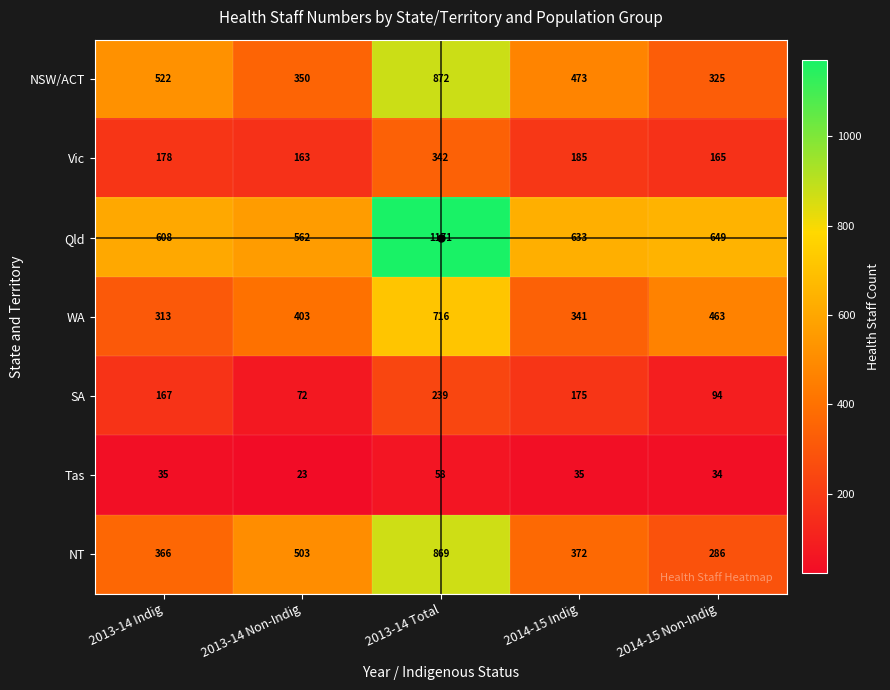

What is the difference between the second highest and minimum values in the Qld series?

87